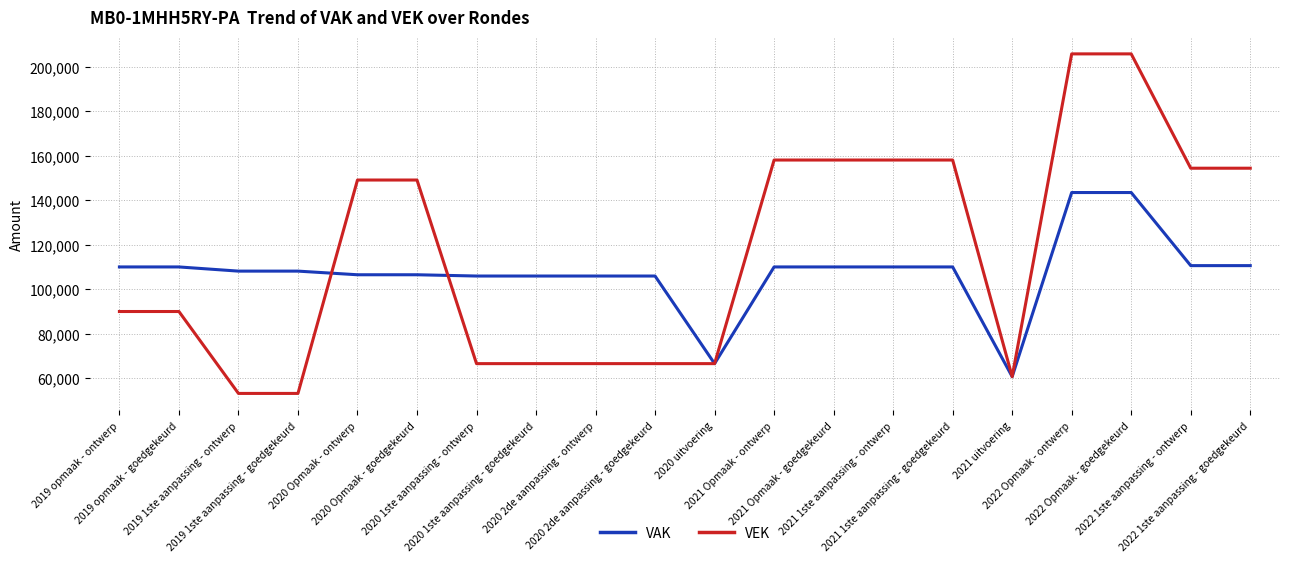

The value of VEK at 2022 Opmaak - goedgekeurd is 327529. True or false?

False